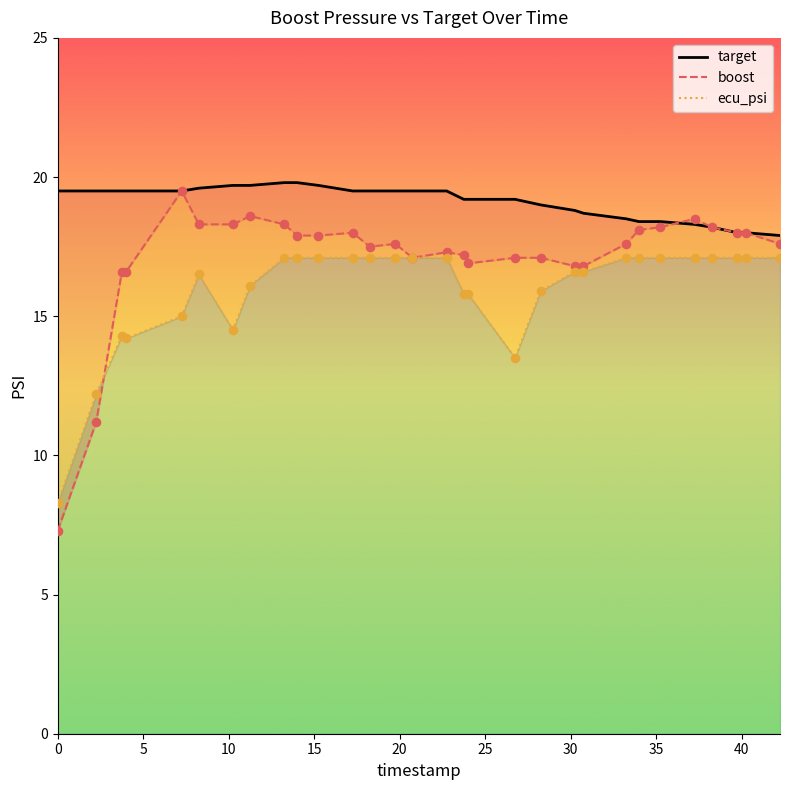

Which series contains the lowest Y value?

boost